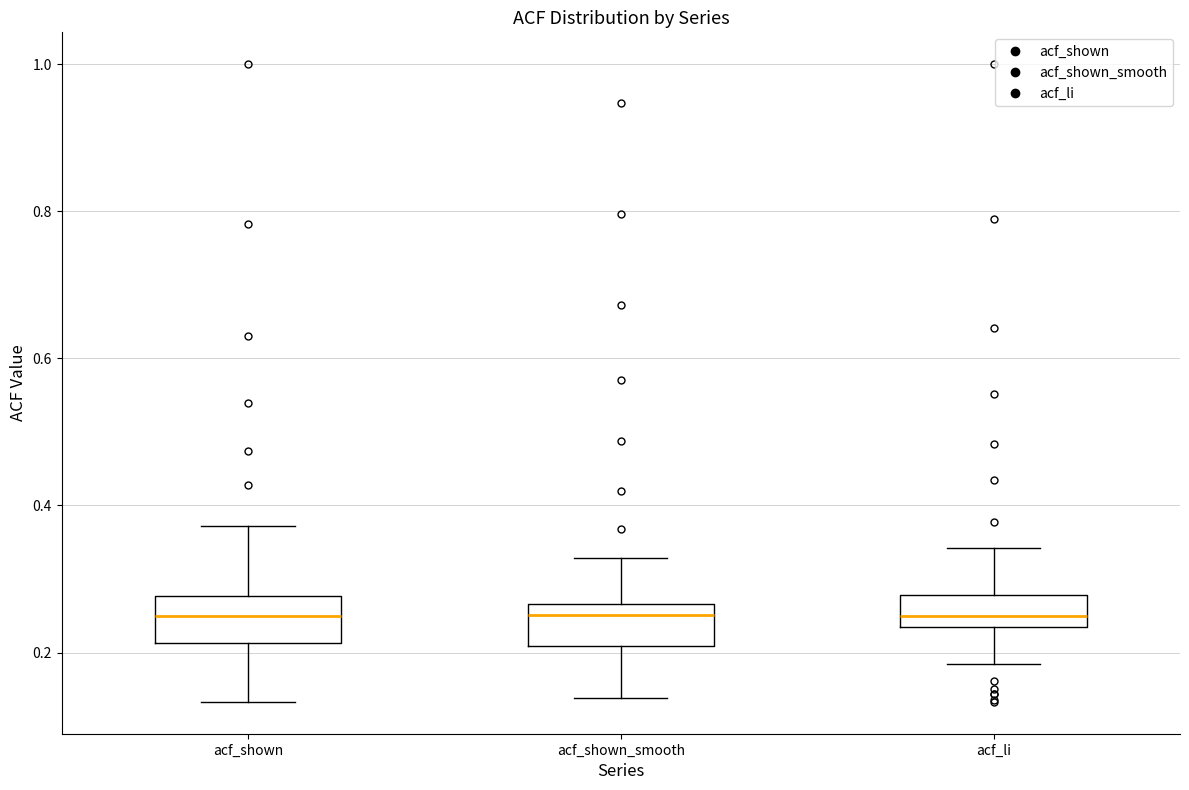

Reading left to right, read every box against the y-axis: the position of its median line, the range the box covers, and the ends of its whiskers. The values are not printed on the chart, so give them approximately, as read against the axis.

acf_shown: median 0.26, box 0.22 to 0.28, whiskers 0.14 to 0.38
acf_shown_smooth: median 0.26 (just below the box's upper edge), box 0.20 to 0.26, whiskers 0.14 to 0.32
acf_li: median 0.26, box 0.24 to 0.28, whiskers 0.18 to 0.34